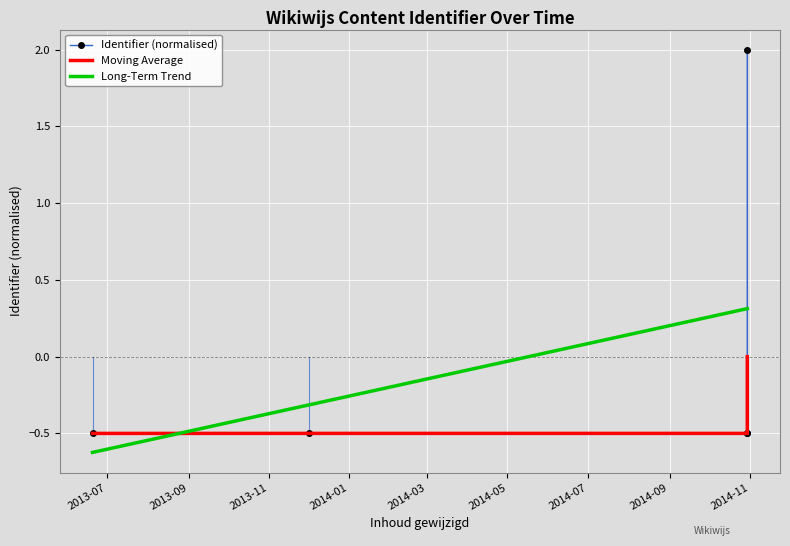

What is the value of the Long-Term Trend point at the 3rd from the left?

0.3